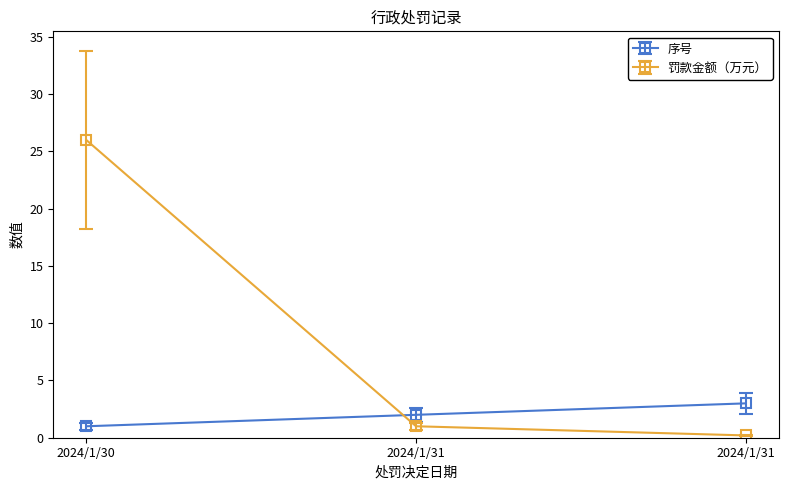

List the series in order of their overall mean, lowest first.

序号, 罚款金额（万元）